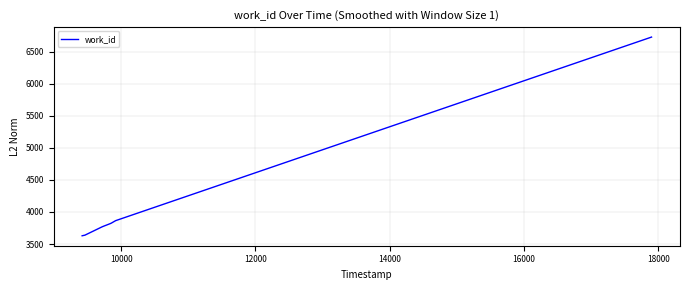

What is the greatest value displayed?

6726